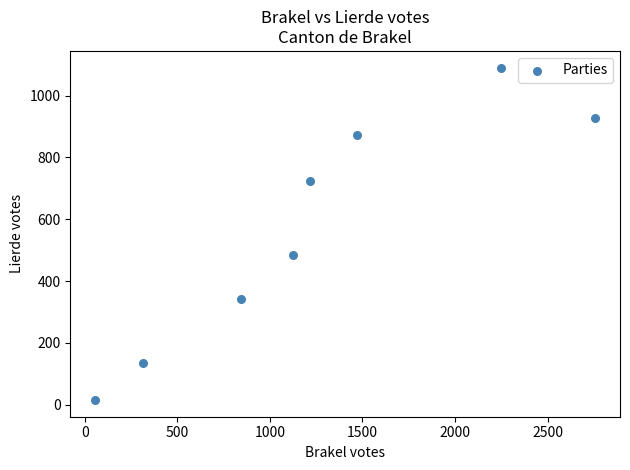

What Y value in the scatter plot is closest to 553?

485